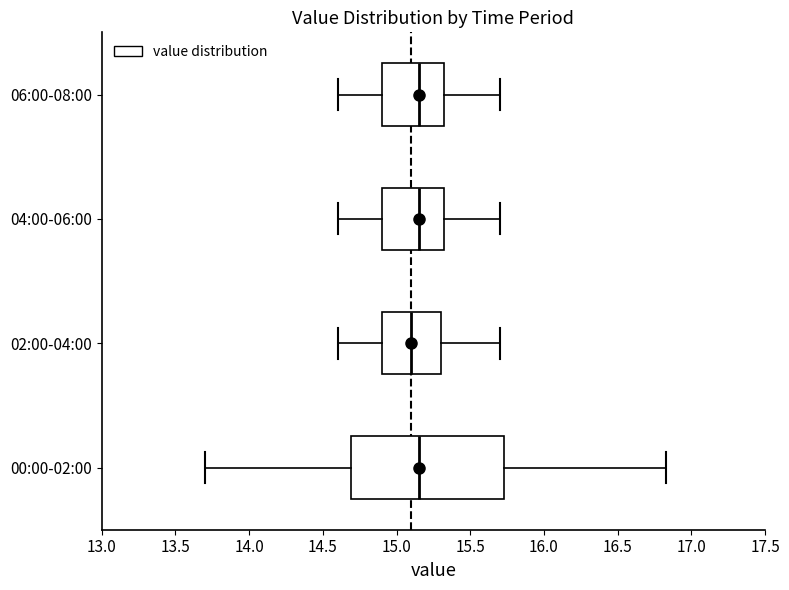

Which box is the widest, from its left edge to its right edge?

00:00-02:00